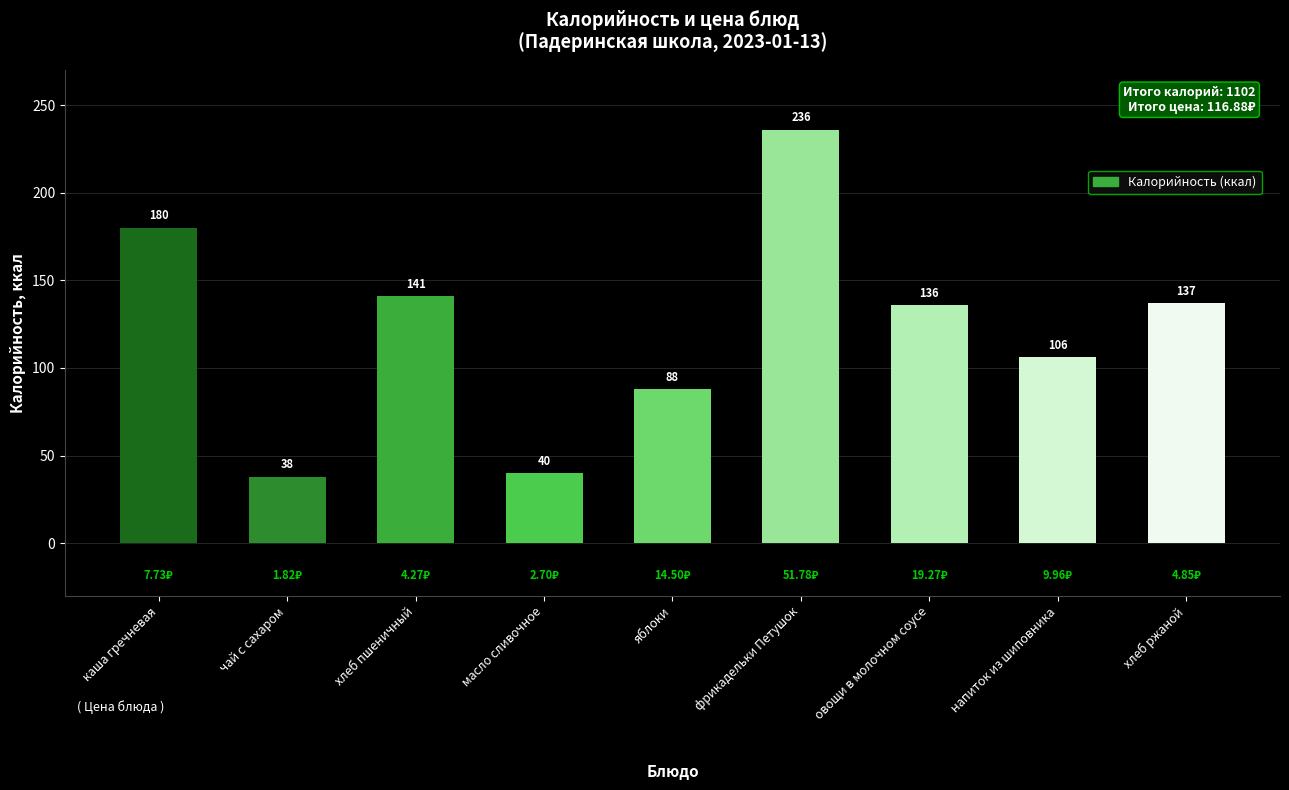

What is the difference between the values at хлеб пшеничный and хлеб ржаной?

4